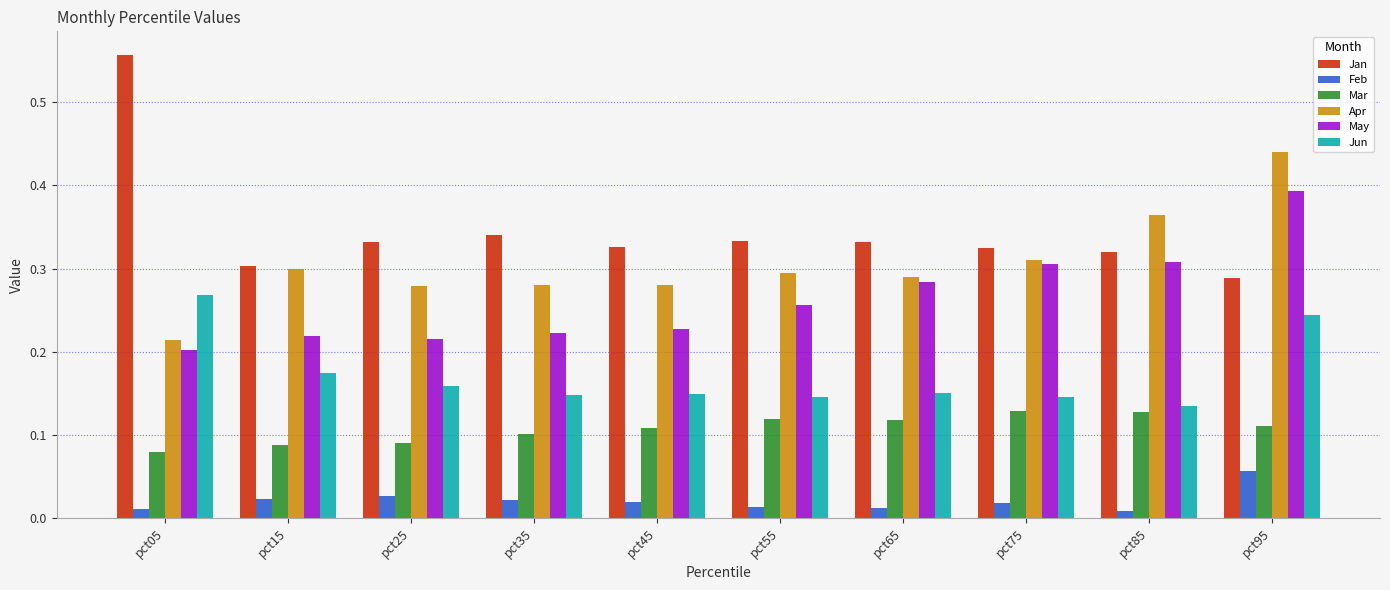

Between pct45 and pct55, which series saw the biggest shift?

May